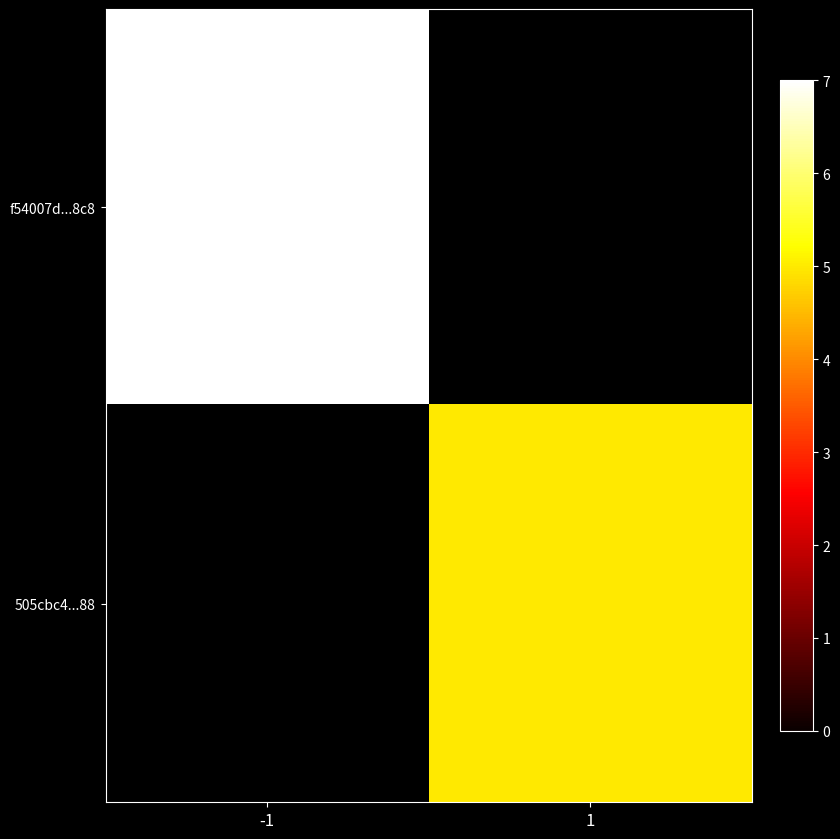

Which category has the highest value across all series?

-1